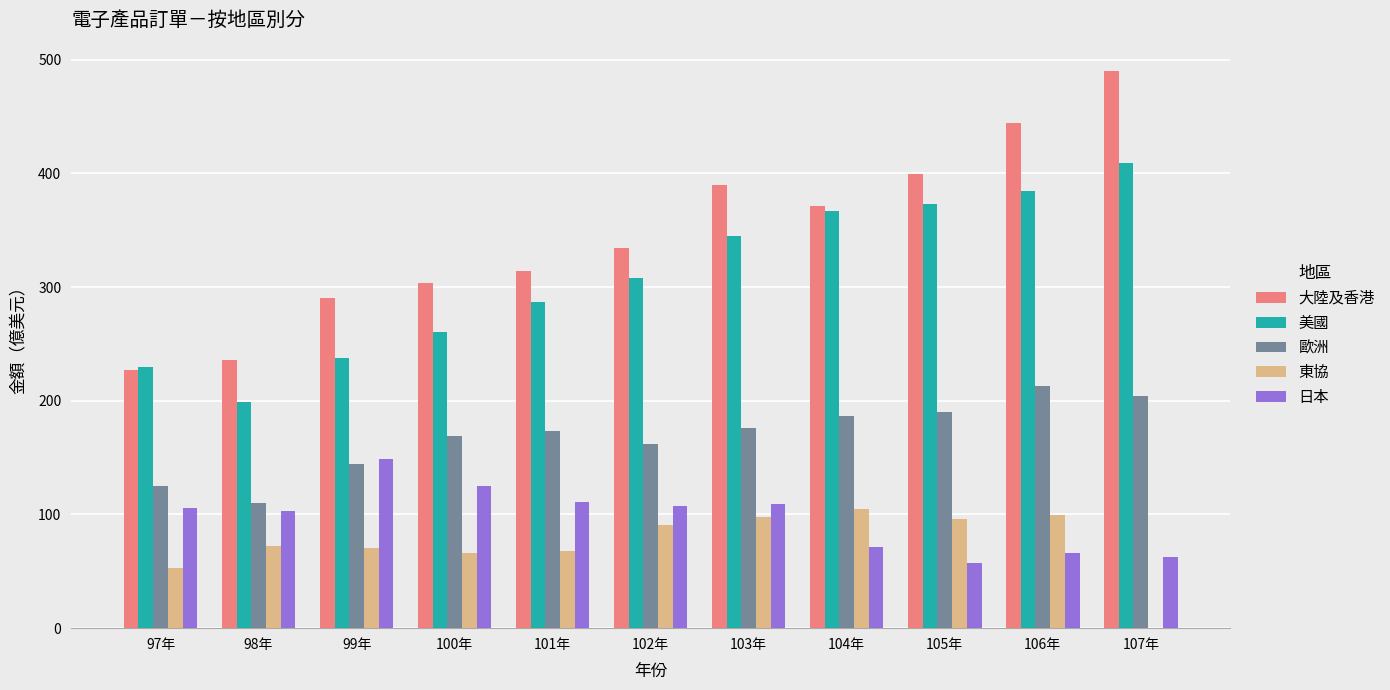

What is the maximum value shown in the chart?

490.4